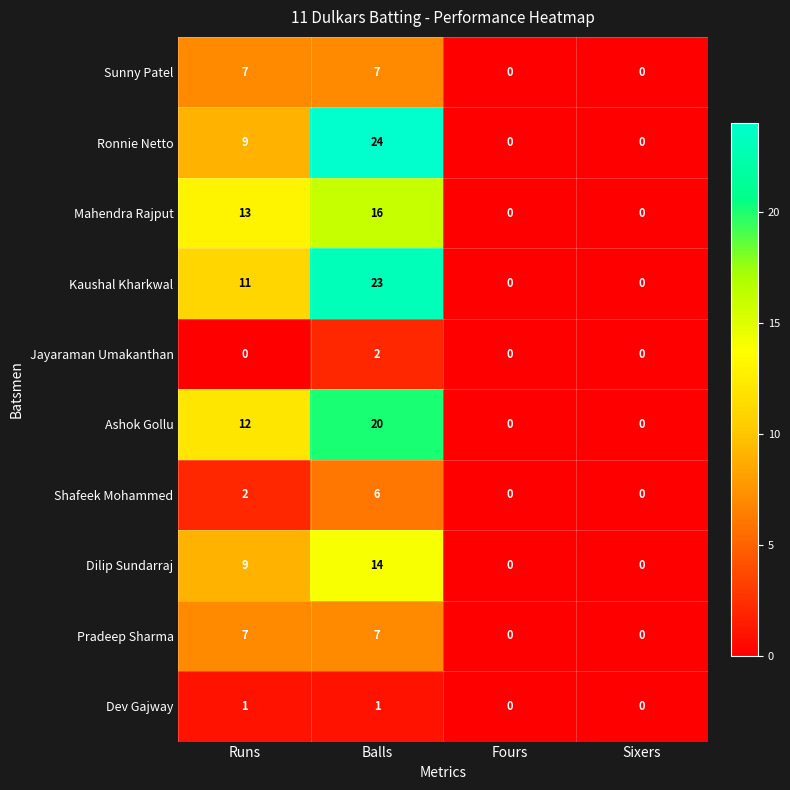

Between Balls and Sixers, which series saw the biggest shift?

Ronnie Netto